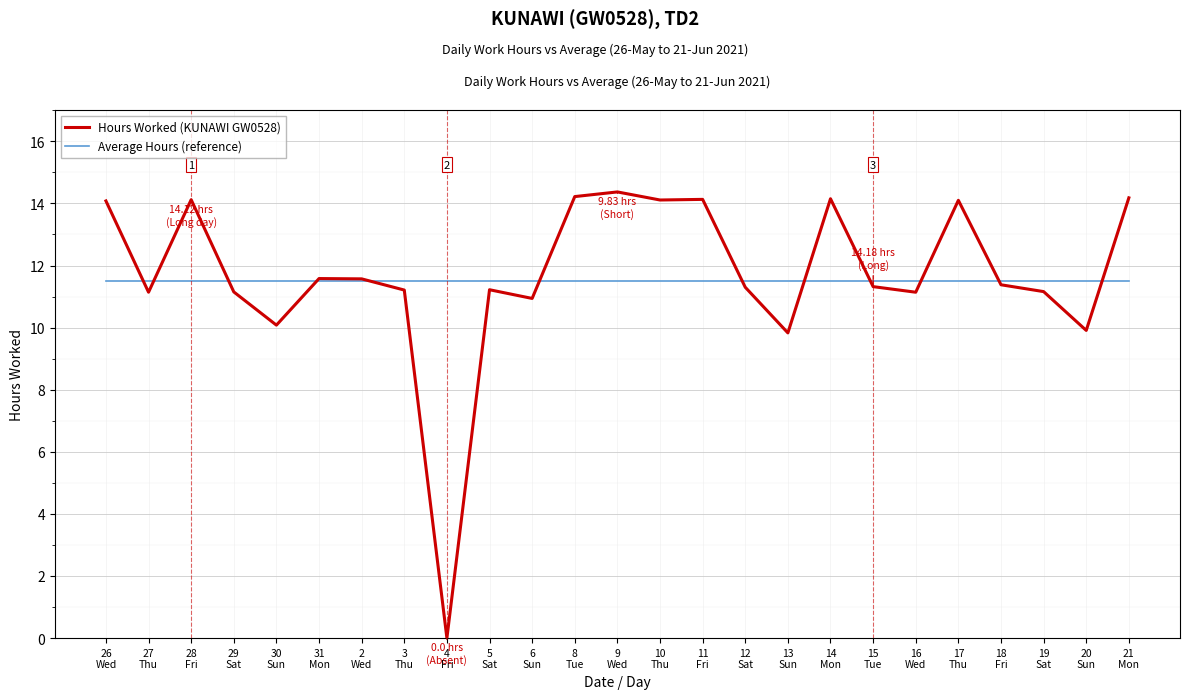

Which series has the widest spread of values?

Hours Worked (KUNAWI GW0528)